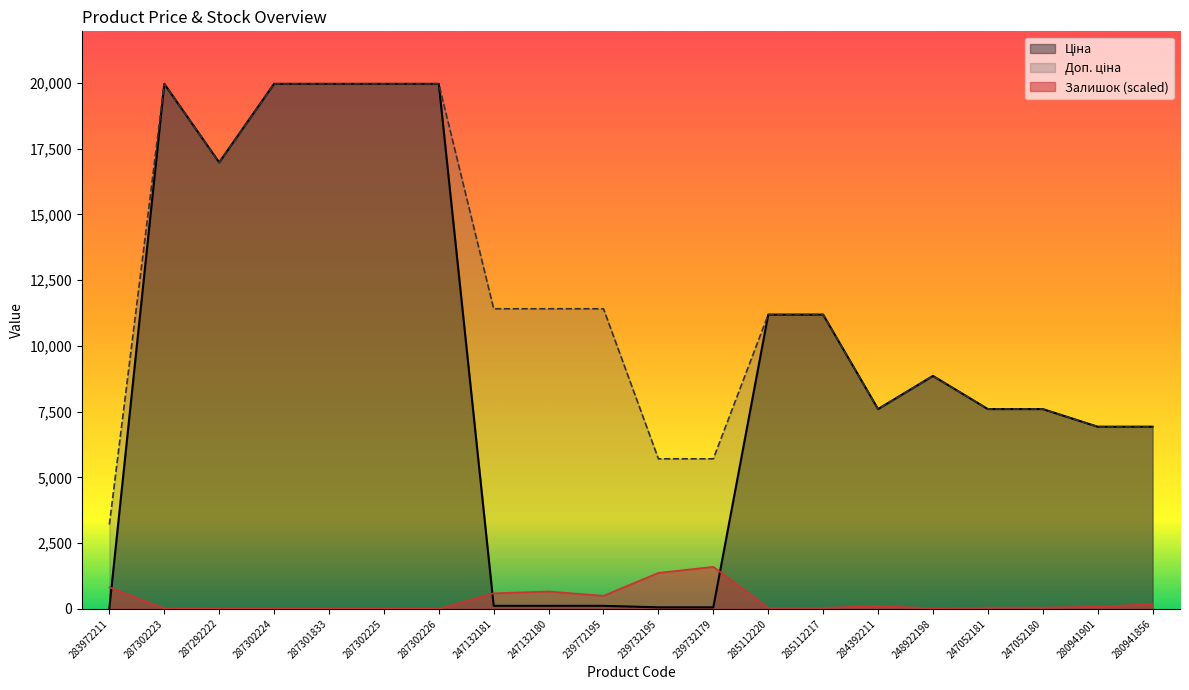

Which label corresponds to the largest value in the chart?

287302223